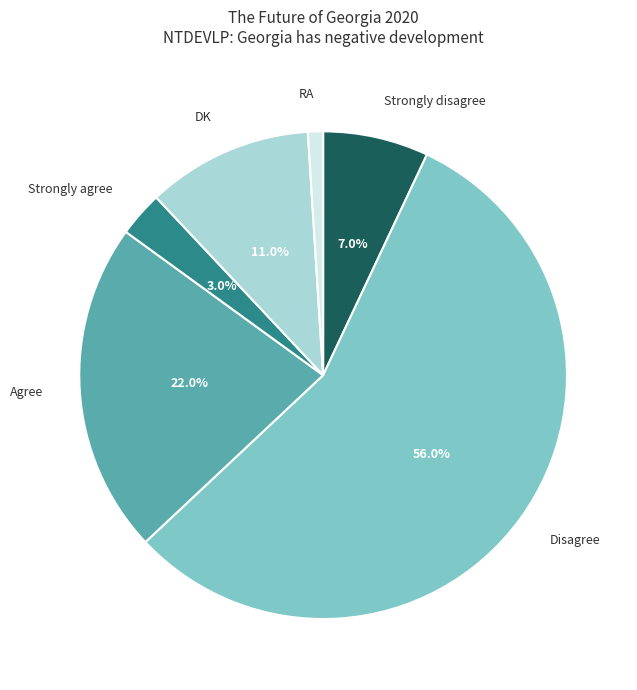

What is the ratio of the value at Strongly disagree to the value at RA?

7.0